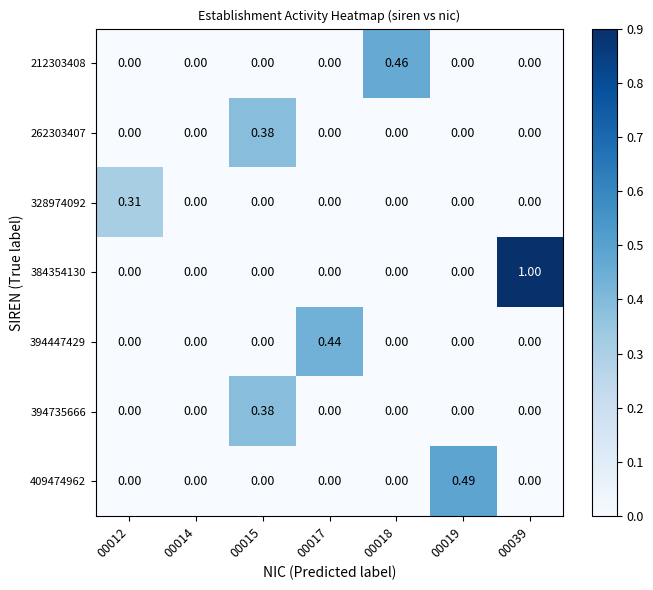

Which has a higher value, 00018 or 00012?

00018